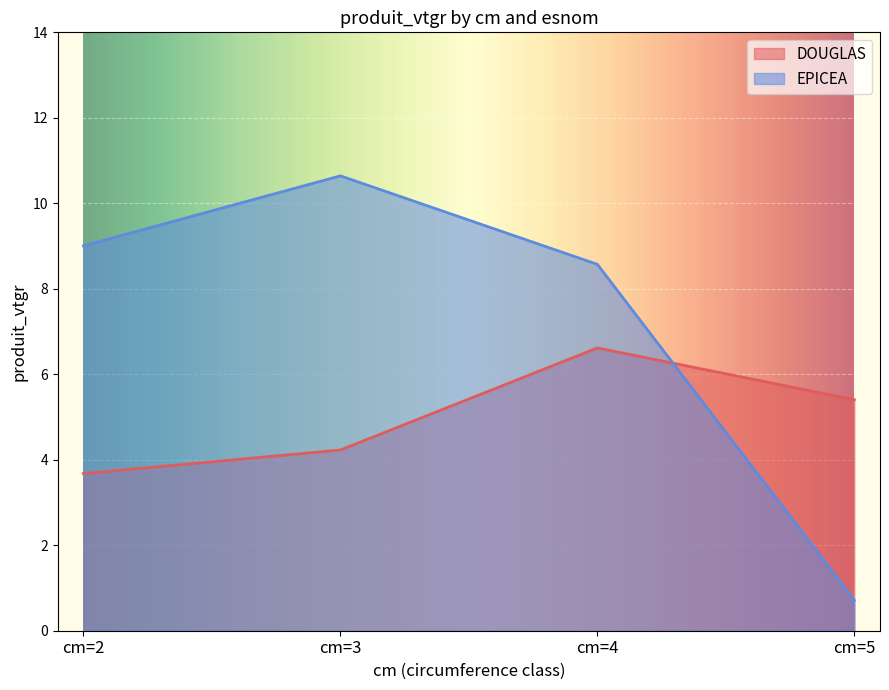

What is the difference between the EPICEA values at cm=4 and cm=5?

7.9